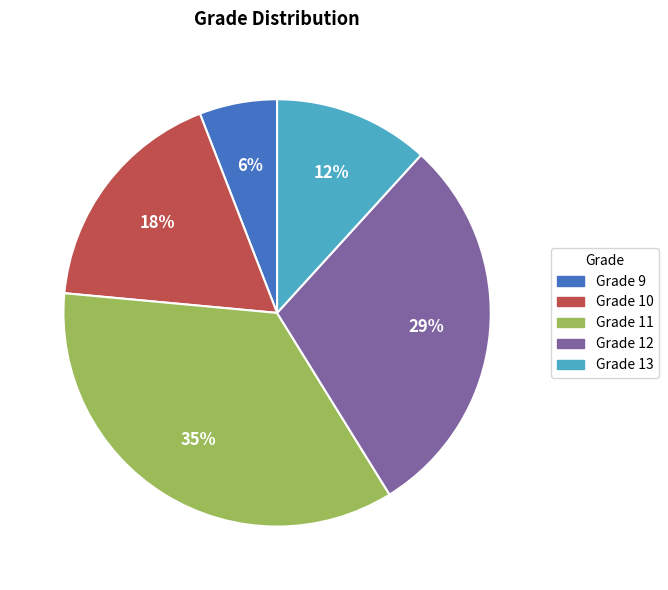

Count the number of slices in the pie.

5